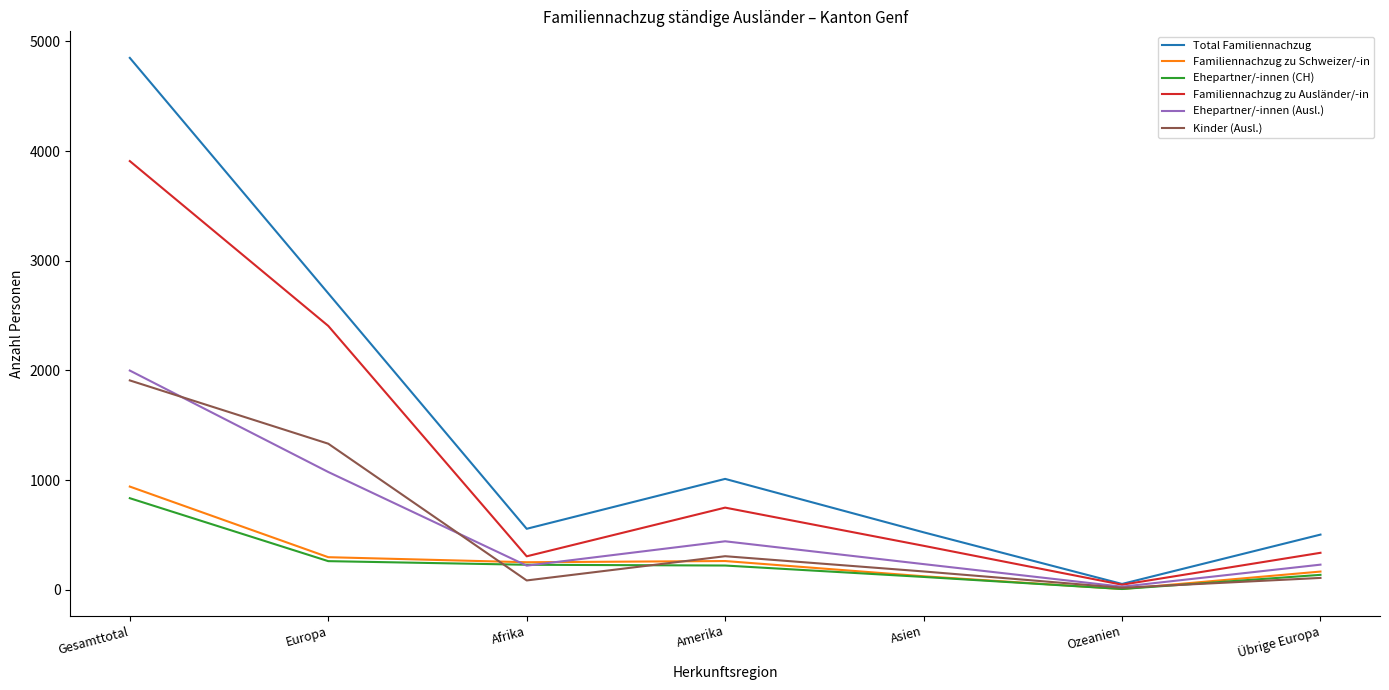

What is the average value of the Ehepartner/-innen (Ausl.) series?

604